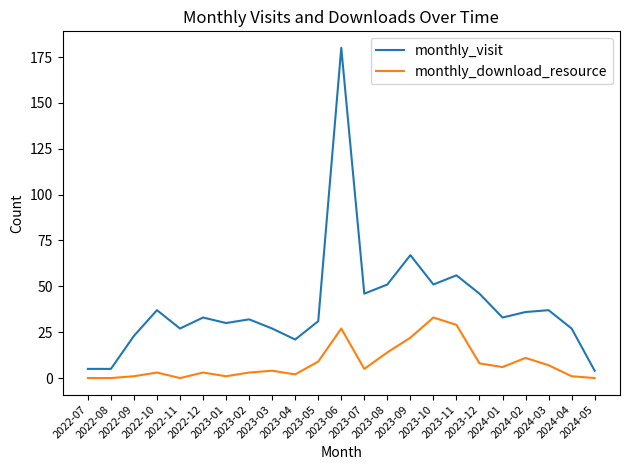

What is the total value across all series at 2023-07?

51